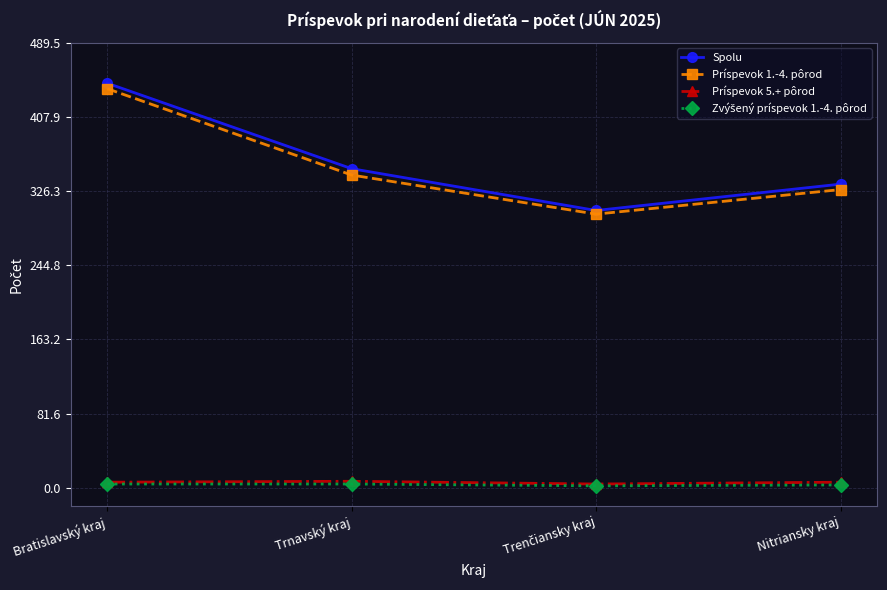

What is the spread (max minus min) of values at Trnavský kraj?

347